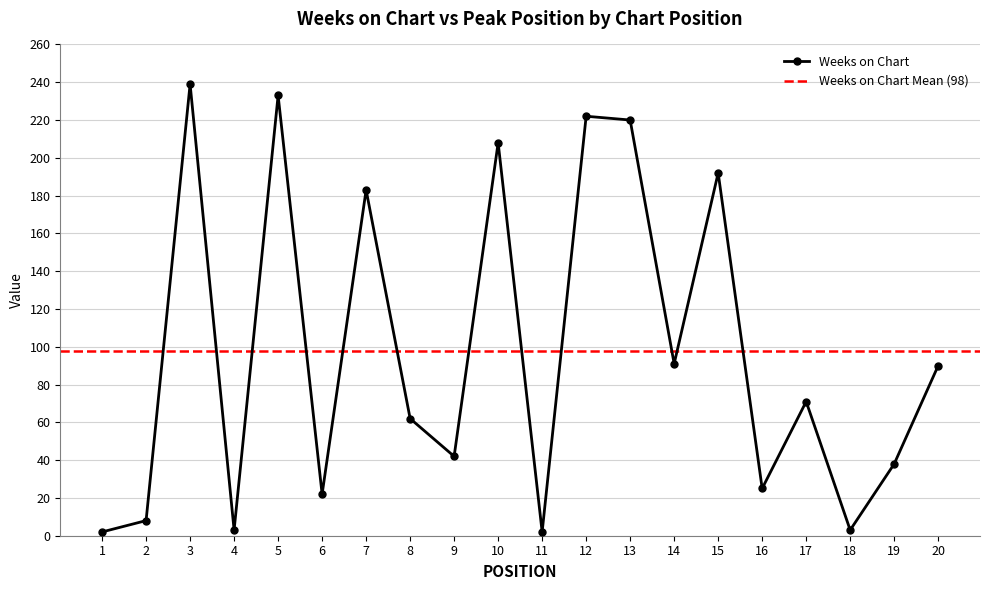

Reading left to right, extract all data points from this chart.

2	8	239	3	233	22	183	62	42	208	2	222	220	91	192	25	71	3	38	90